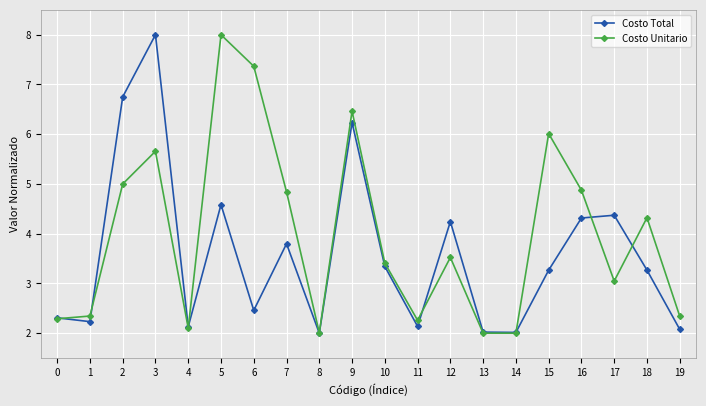

The Costo Unitario series shows 3.1 at 0. True or false?

False